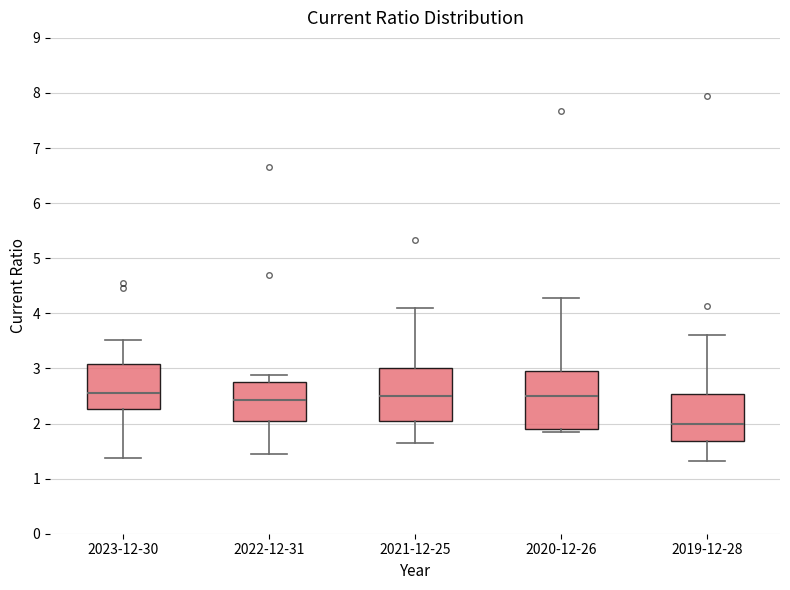

Reading left to right, transcribe this box plot: for each box, give where its median line is, the range the box spans, and where its two whiskers end, as read against the y-axis. The values are not printed on the chart, so give them approximately, as read against the axis.

2023-12-30: median 2.6, box 2.3 to 3.1, whiskers 1.4 to 3.5
2022-12-31: median 2.4, box 2.1 to 2.8, whiskers 1.4 to 2.9
2021-12-25: median 2.5, box 2.0 to 3.0, whiskers 1.6 to 4.1
2020-12-26: median 2.5, box 1.9 to 2.9, whiskers 1.8 to 4.3
2019-12-28: median 2.0, box 1.7 to 2.5, whiskers 1.3 to 3.6